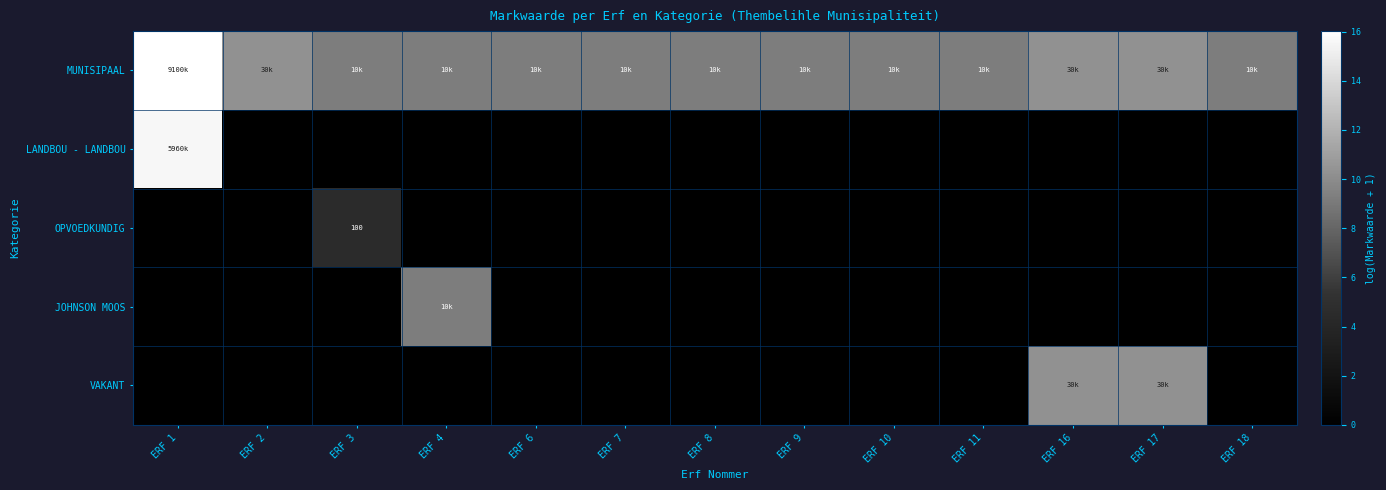

Count the number of categories in the chart.

13